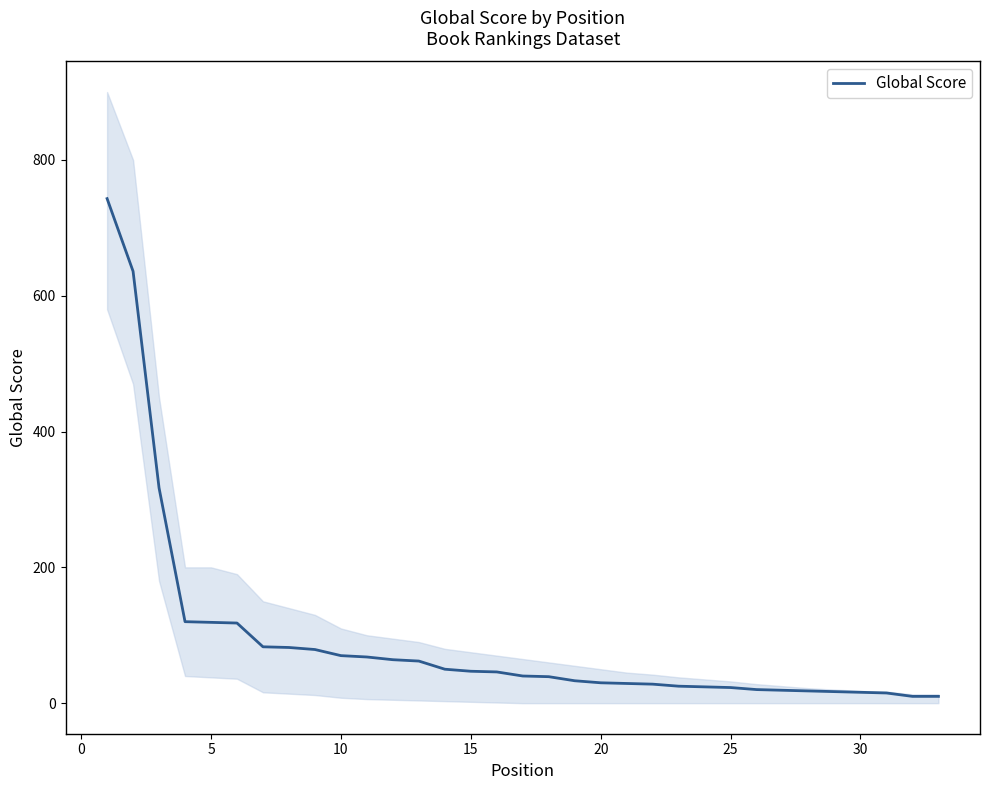

Reading left to right, transcribe all the data shown in this chart.

743	636	317	120	119	118	83	82	79	70	68	64	62	50	47	46	40	39	33	30	29	28	25	24	23	20	19	18	17	16	15	10	10